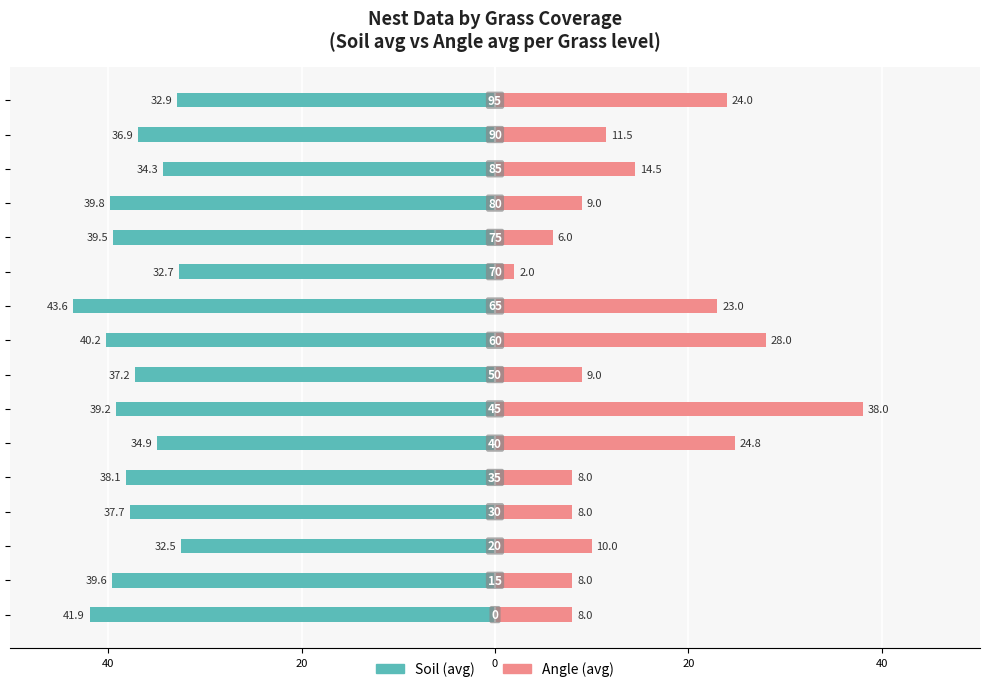

What is the difference between the maximum and minimum values in the Angle (avg) series?

36.0